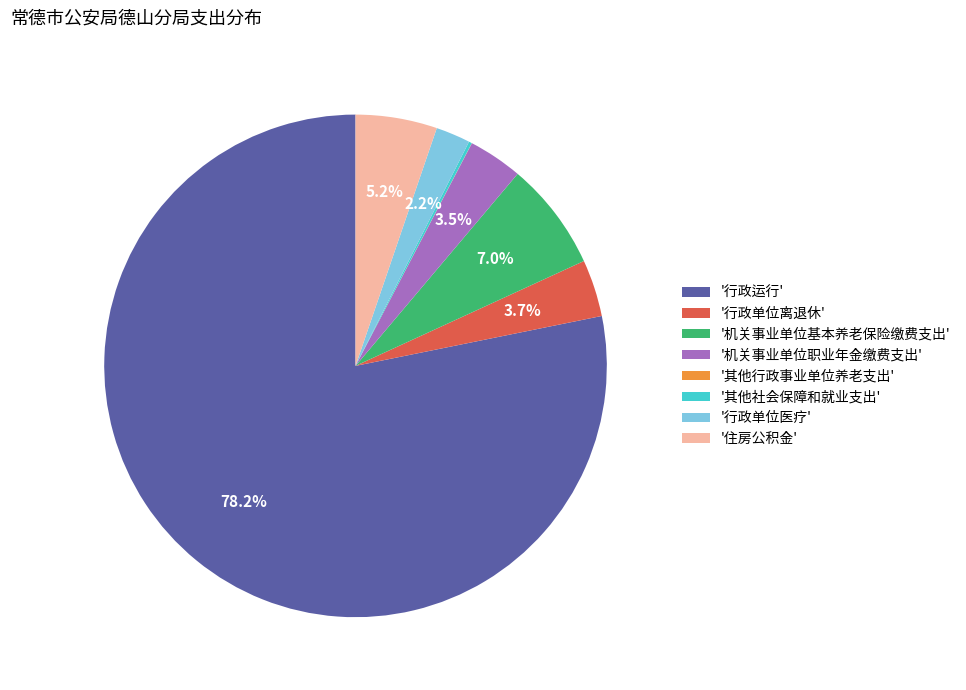

Combined, what portion of the pie is '行政单位离退休' and '机关事业单位职业年金缴费支出'?

7.2%